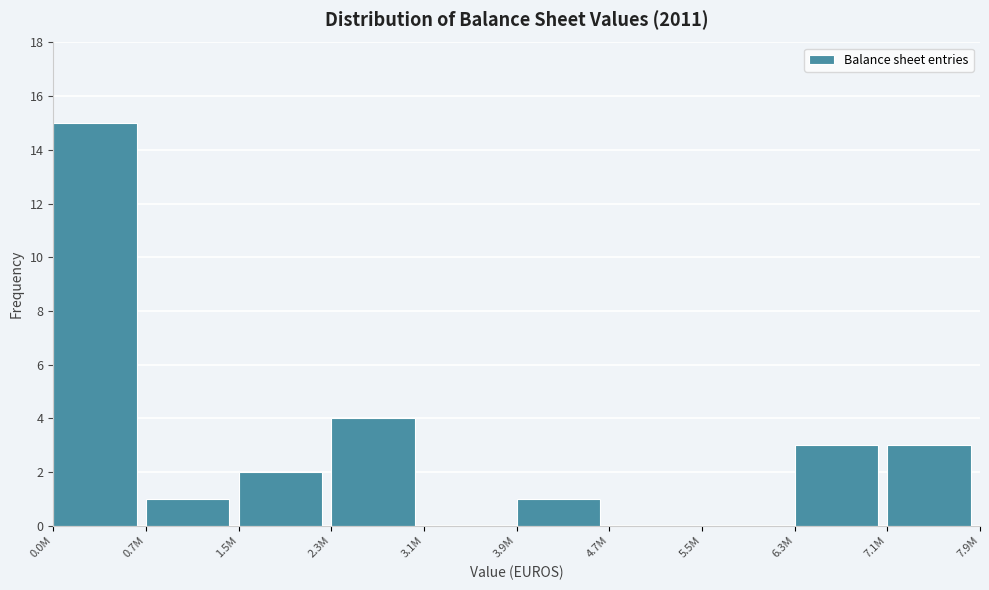

Reading left to right, list all the values displayed in this chart.

0.0M=15	0.7M=1	1.5M=2	2.3M=4	3.1M=0	3.9M=1	4.7M=0	5.5M=0	6.3M=3	7.1M=3